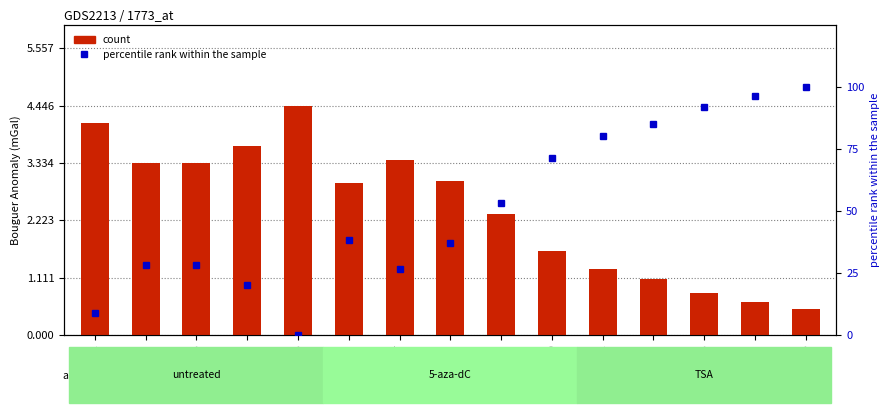

At which category does the chart reach its peak across all series?

GSM1015